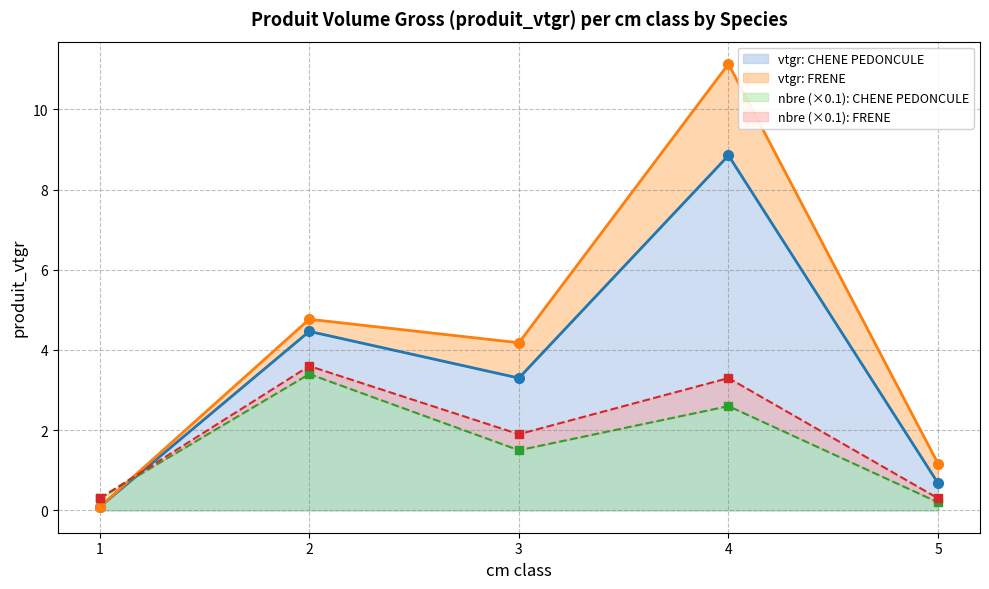

What is the approximate value at 5?

0.7